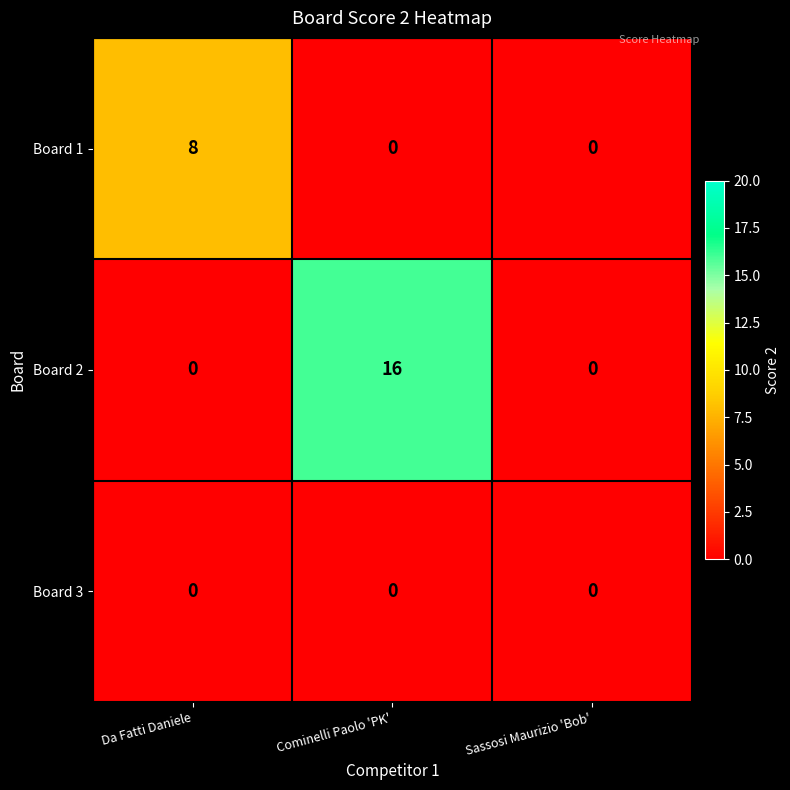

At how many categories does at least one series exceed 4?

2